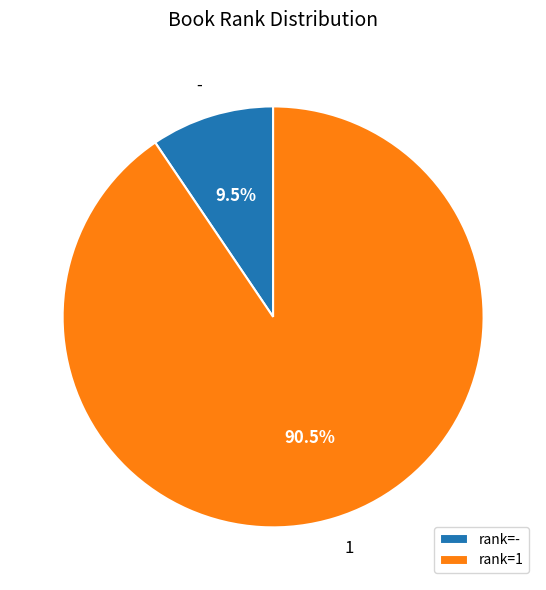

What is the largest slice in the pie chart?

1